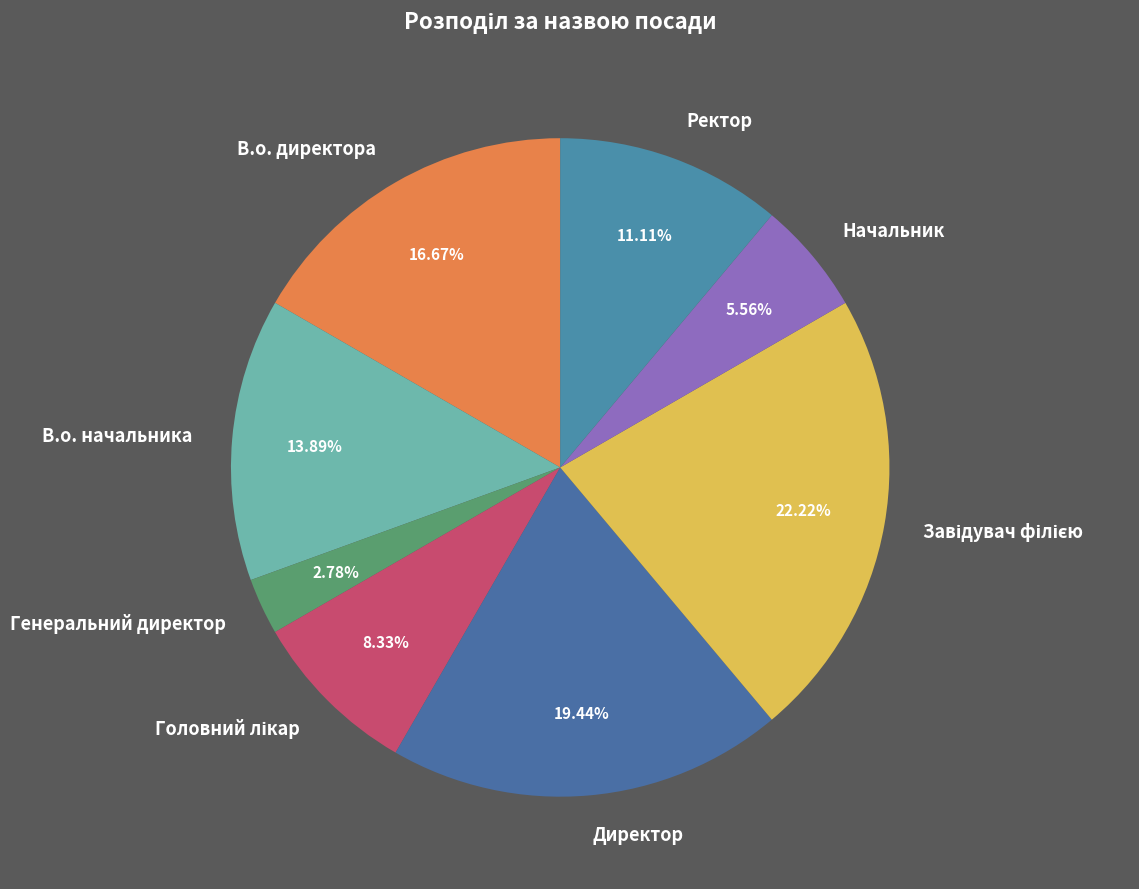

What is the smallest slice in the pie chart?

Генеральний директор